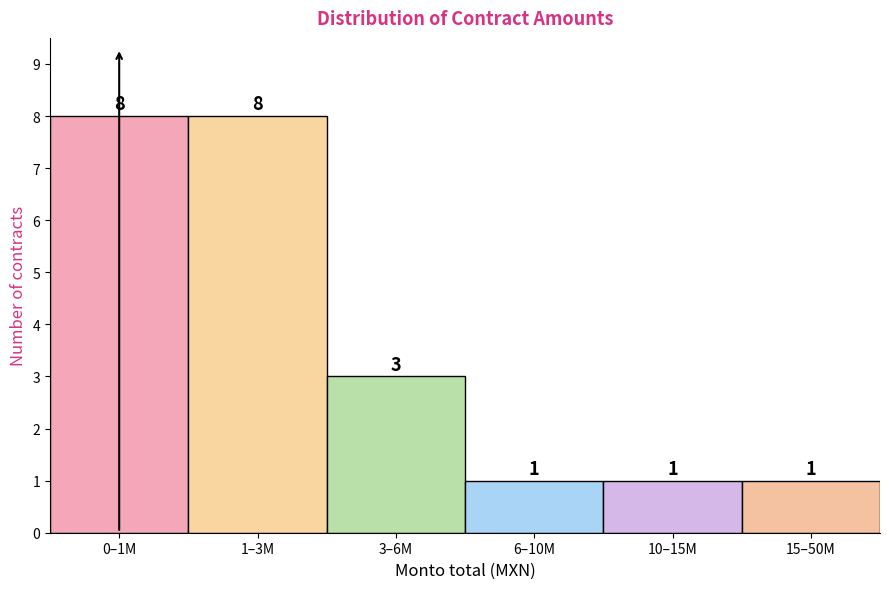

Reading left to right, what are all the values shown in this chart?

8	8	3	1	1	1